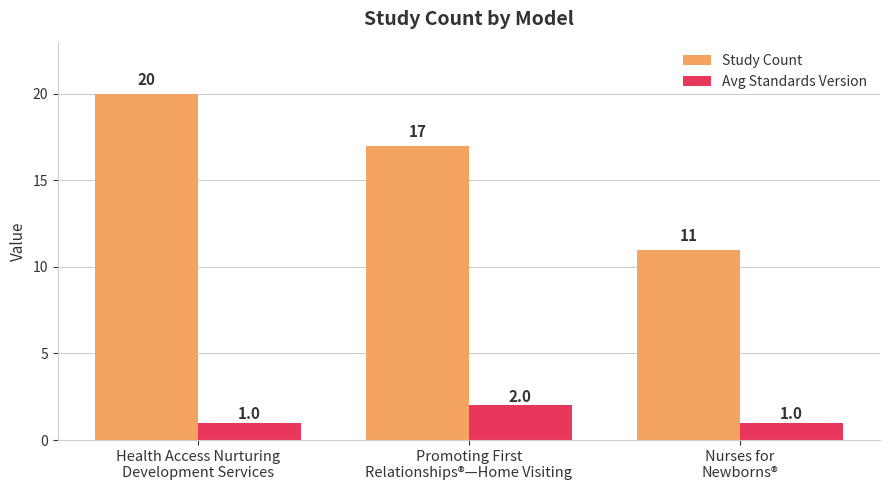

Which series has the widest spread of values?

Study Count